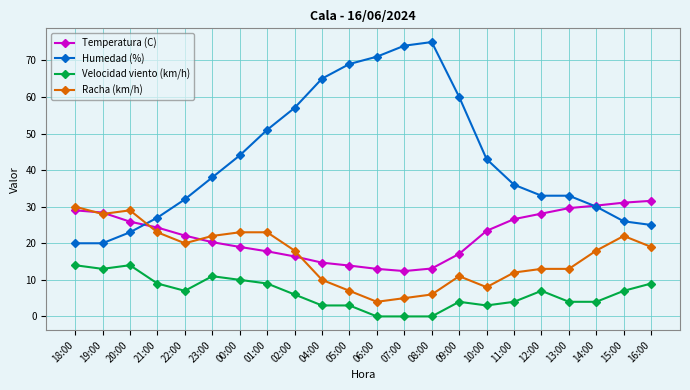

True or false: Humedad (%) has more than 0 points higher than both neighbors.

True